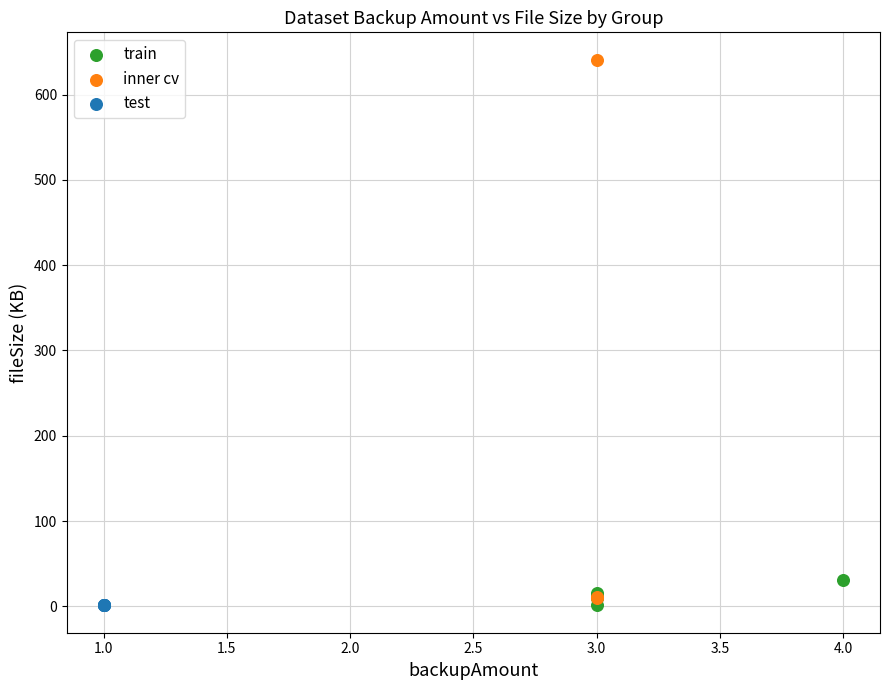

Which series contains the highest Y value?

inner cv